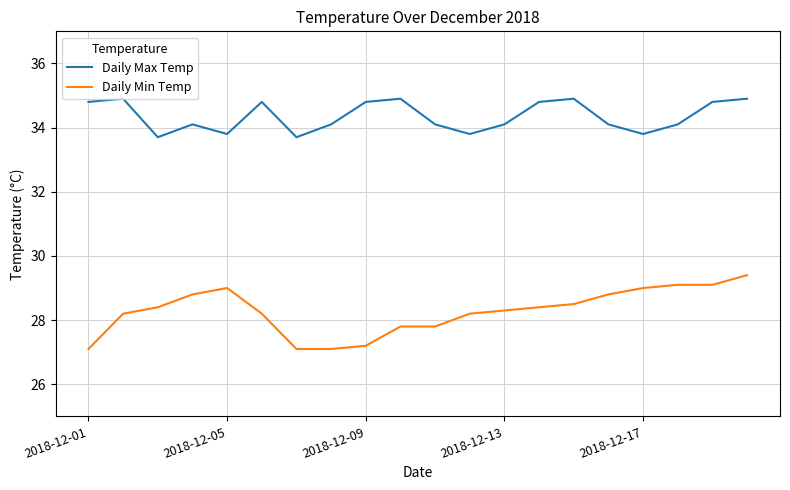

What is the minimum value shown in the chart?

27.1